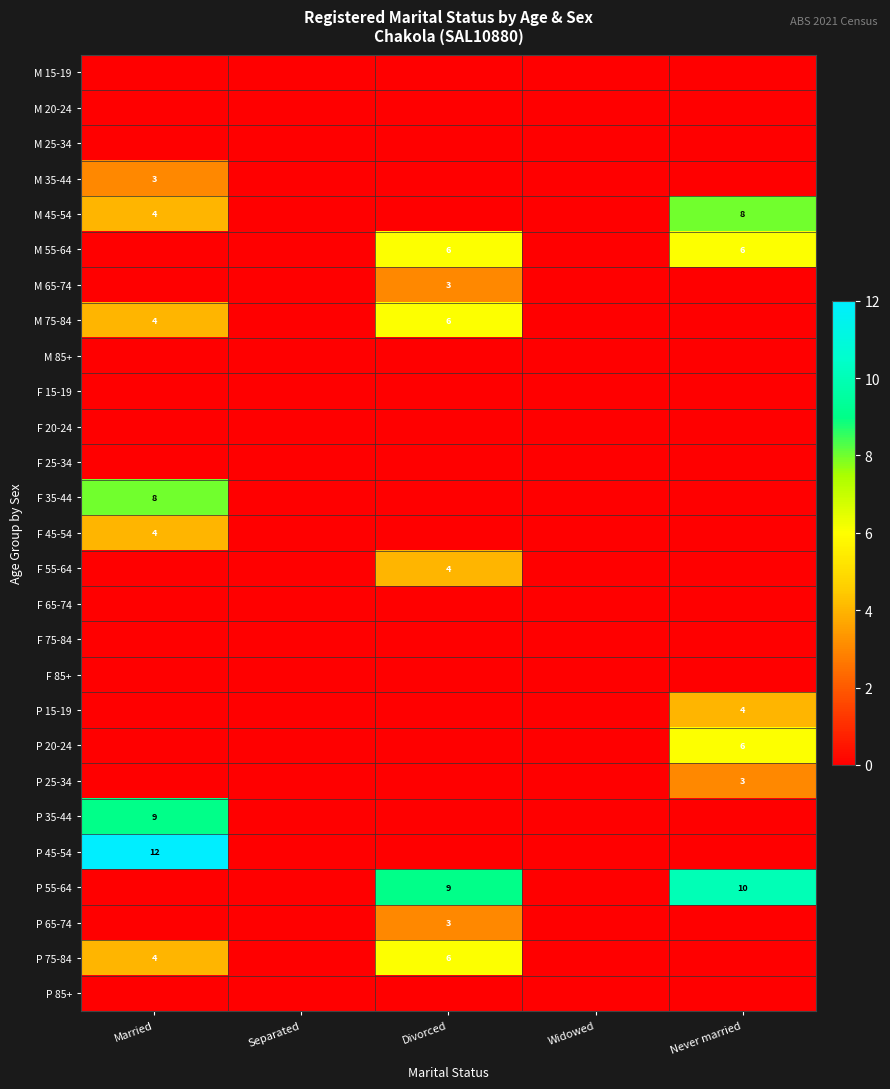

The value of P 20-24 at Separated is -4. True or false?

False